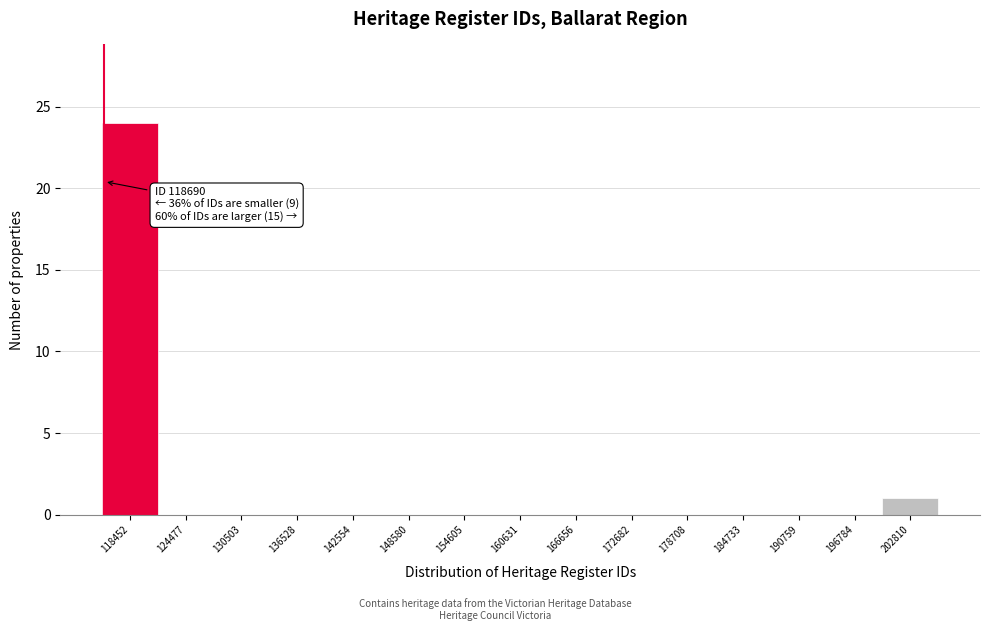

Reading left to right, extract all data points from this chart.

118452=24	124477=0	130503=0	136528=0	142554=0	148580=0	154605=0	160631=0	166656=0	172682=0	178708=0	184733=0	190759=0	196784=0	202810=1